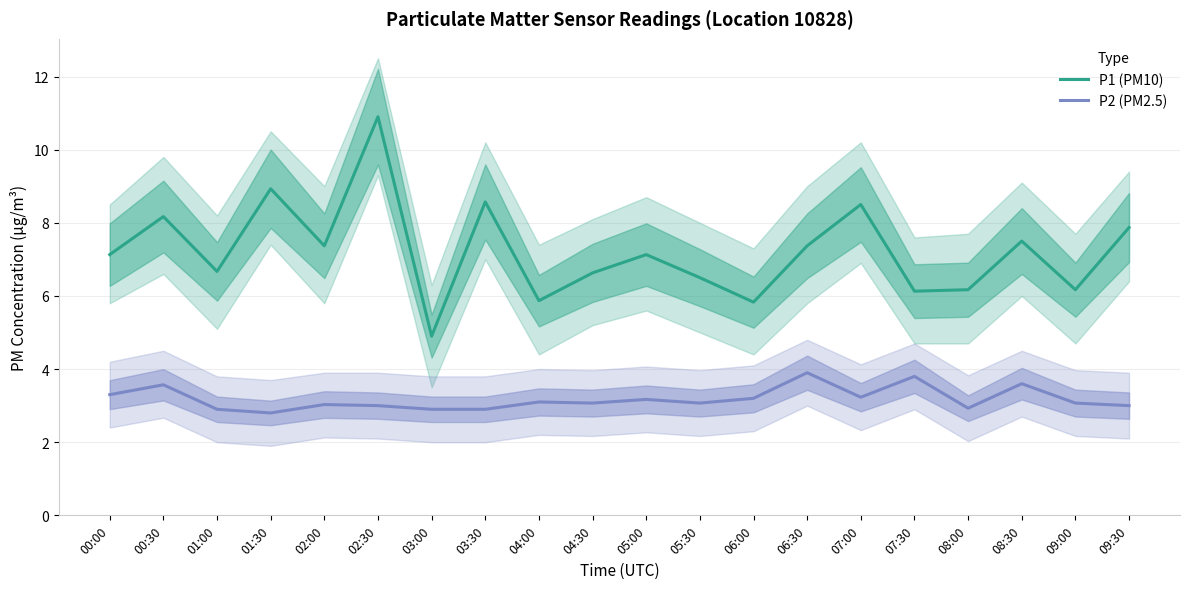

True or false: P1 (PM10) has a value of 8.6 at 03:30.

True